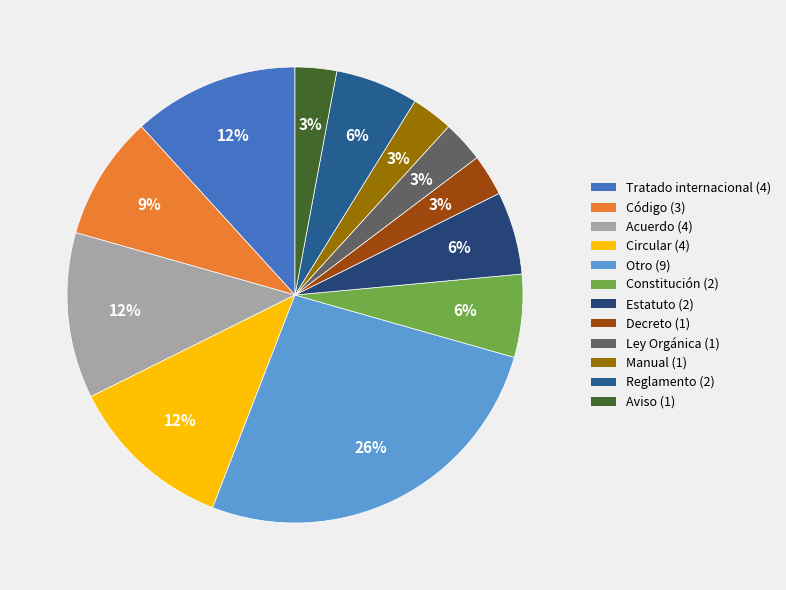

How many segments does this pie chart have?

12